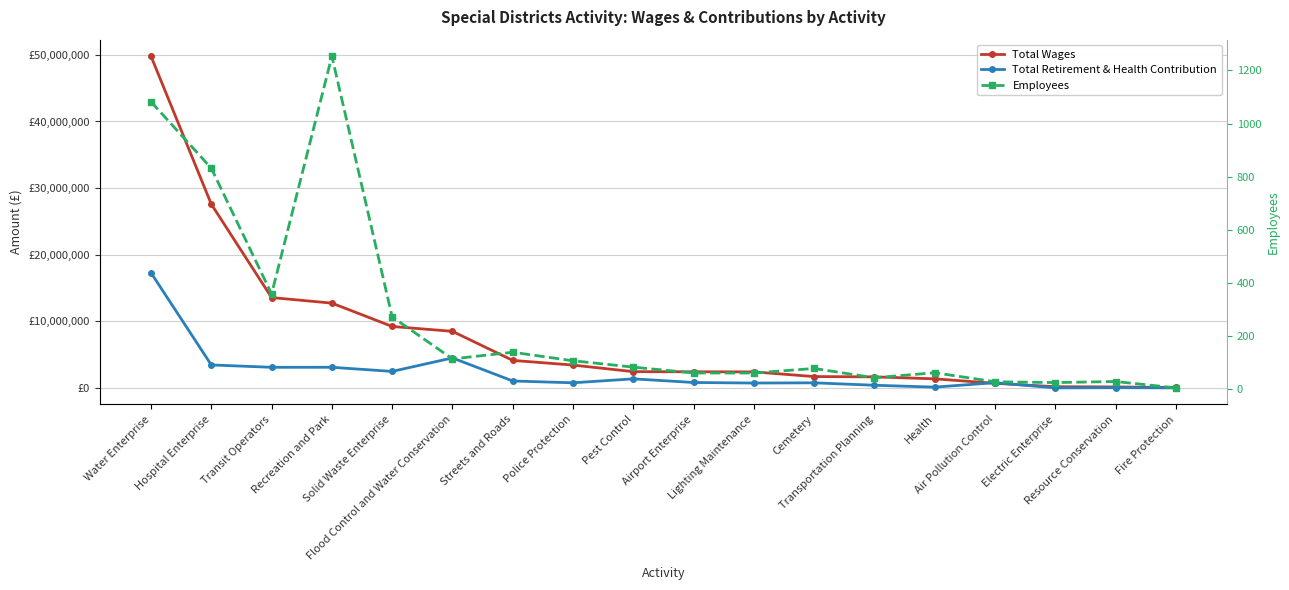

True or false: Total Wages and Employees intersect in this chart.

False